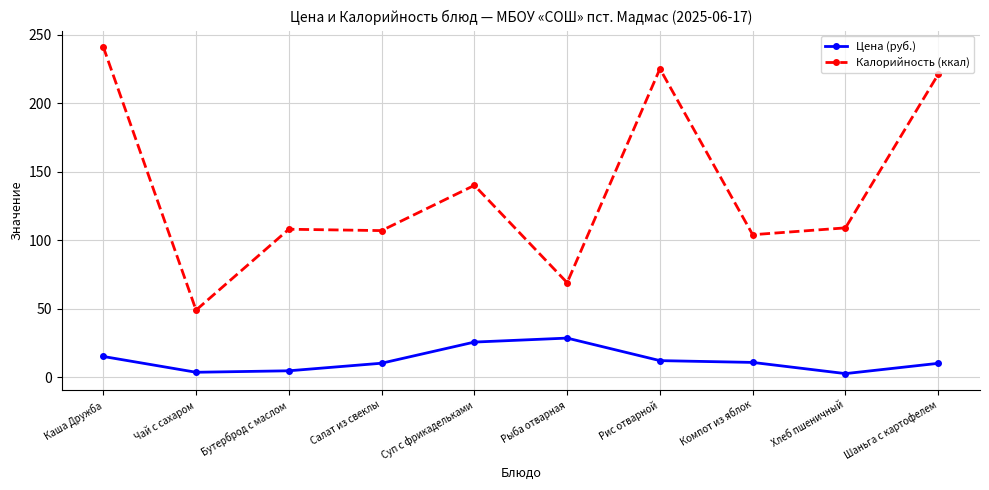

Which category has the highest value in the Цена (руб.) series?

Рыба отварная